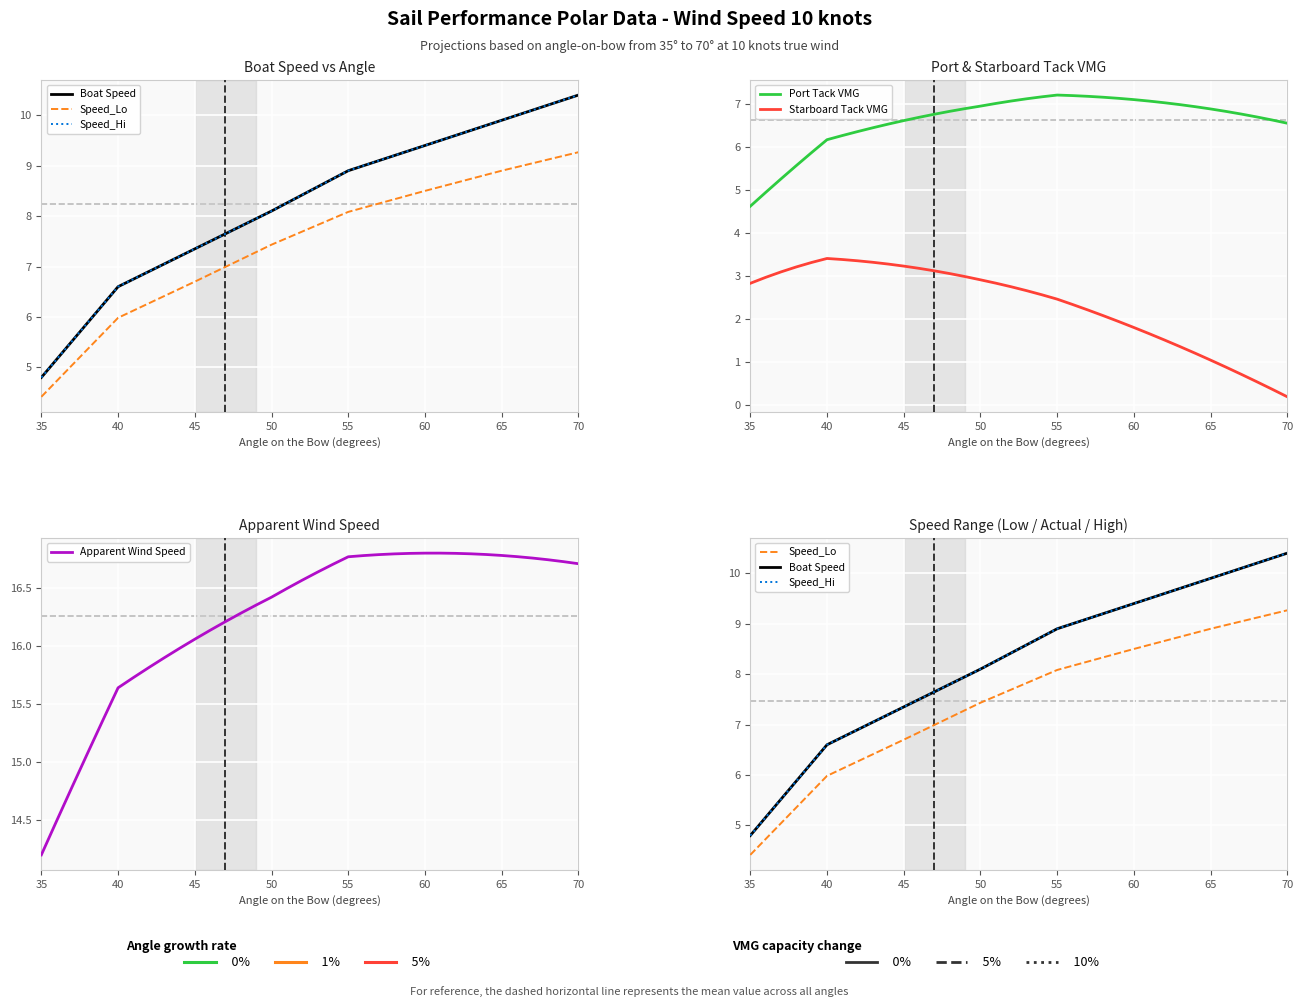

True or false: Speed_Hi and Speed_Lo intersect in this chart.

False